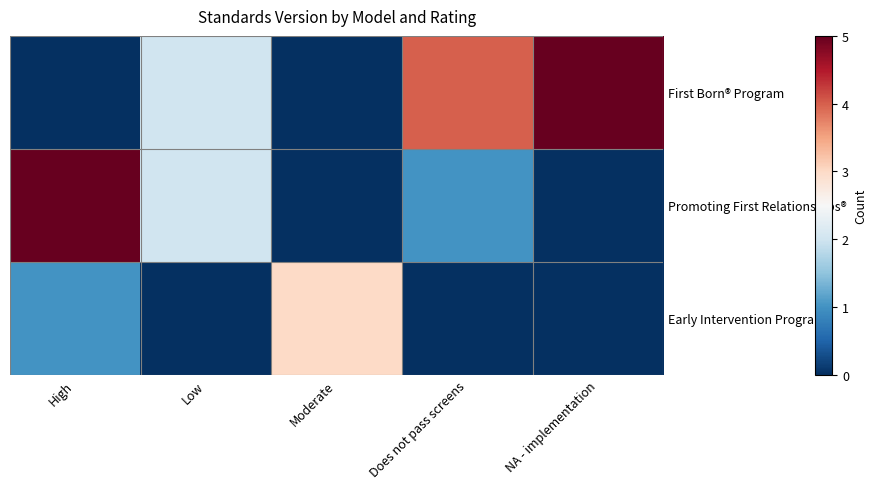

List the series in order of their overall mean, highest first.

First Born® Program, Promoting First Relationships®, Early Intervention Program